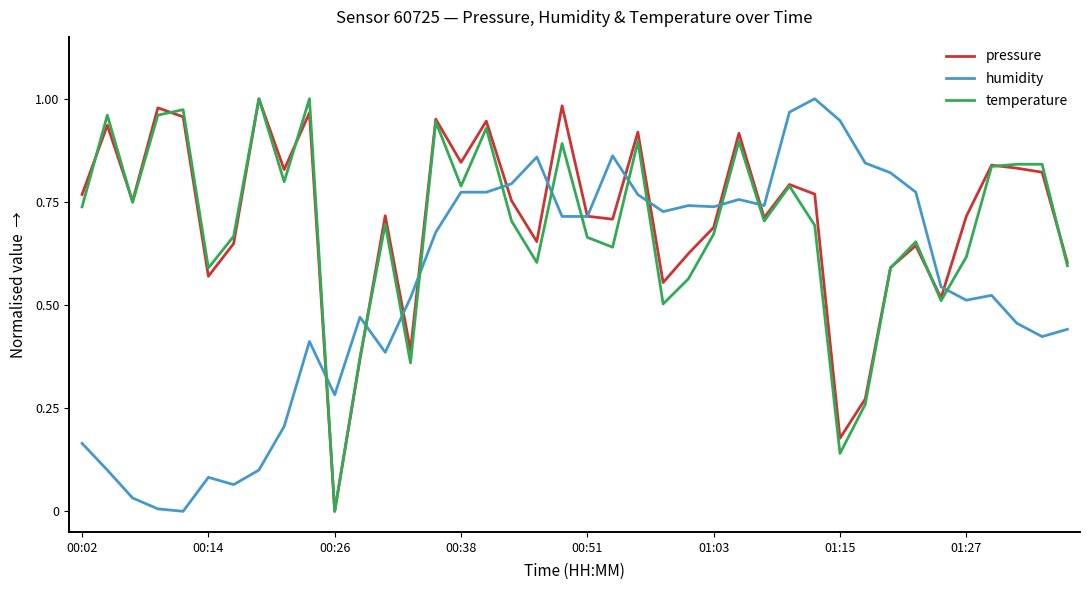

Does the chart display data point markers on the line(s)?

No